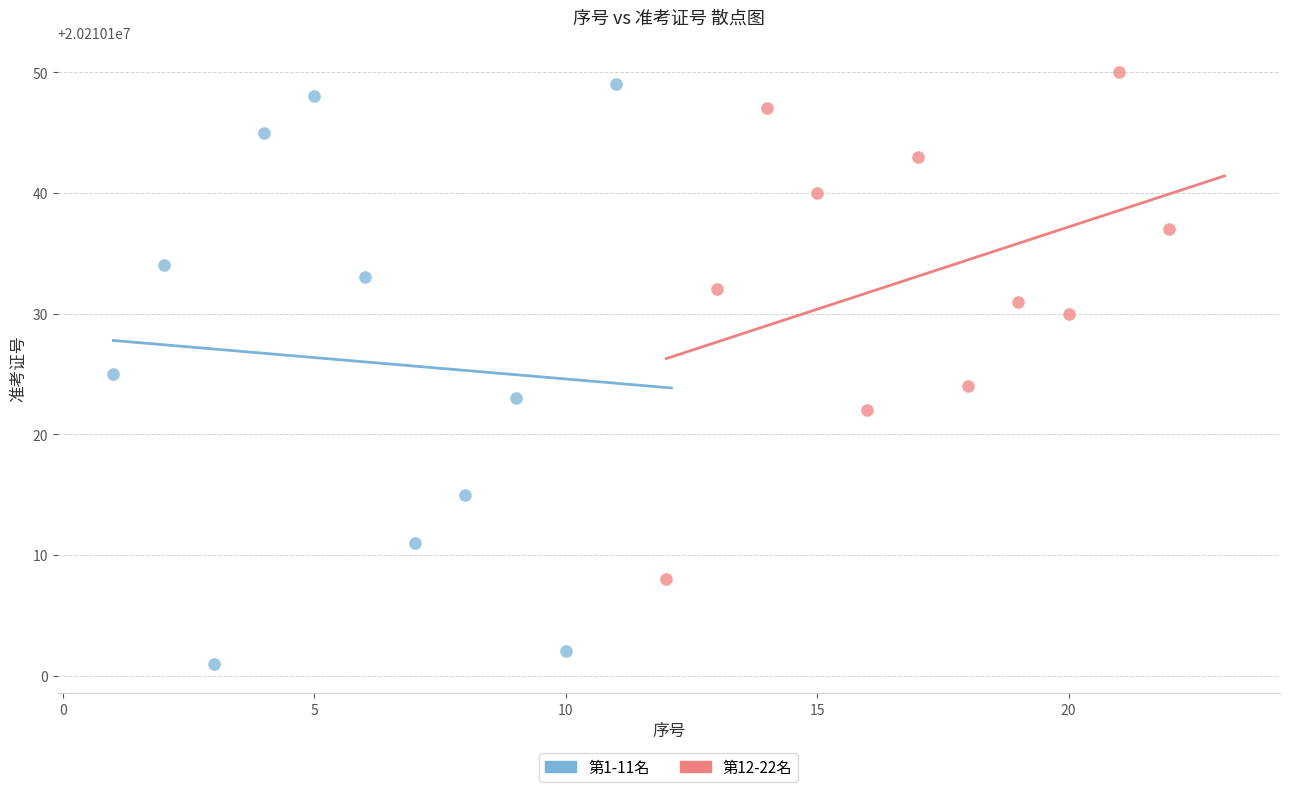

Which series has the largest Y range (max minus min)?

第1-11名